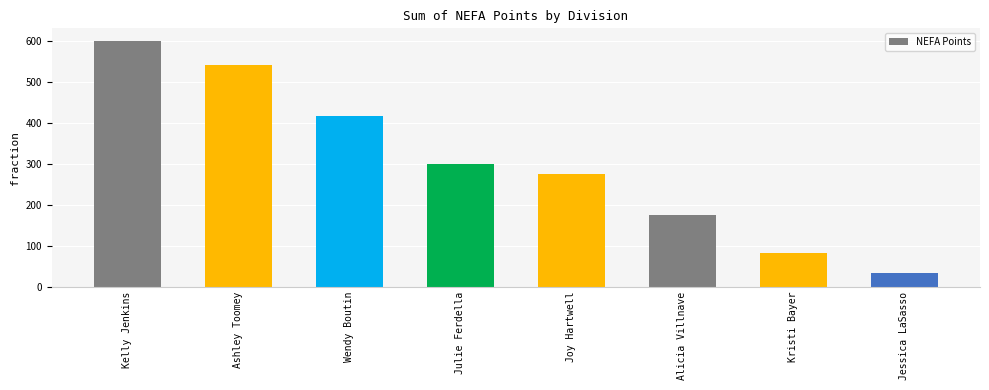

How many values are below 300?

4